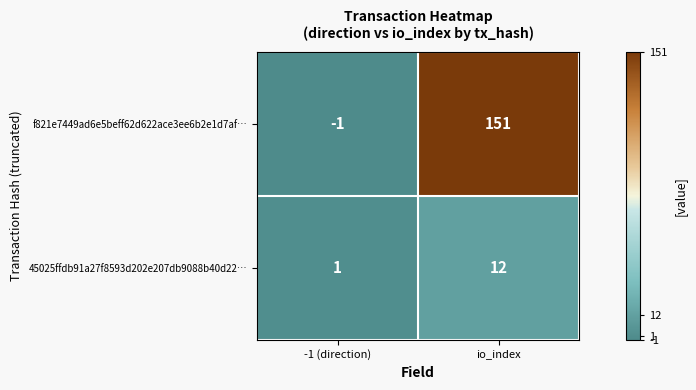

At which category does the chart reach its peak across all series?

io_index